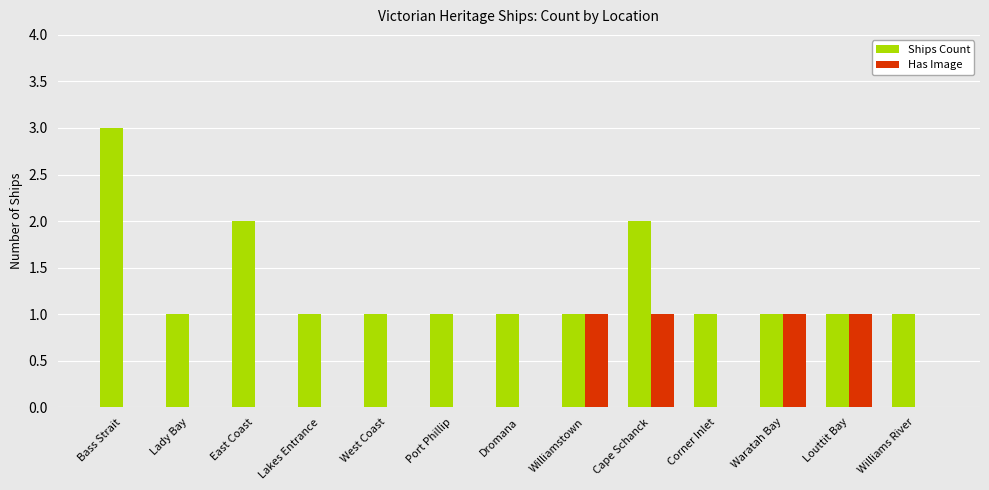

The Has Image series shows 1 at Cape Schanck. True or false?

True